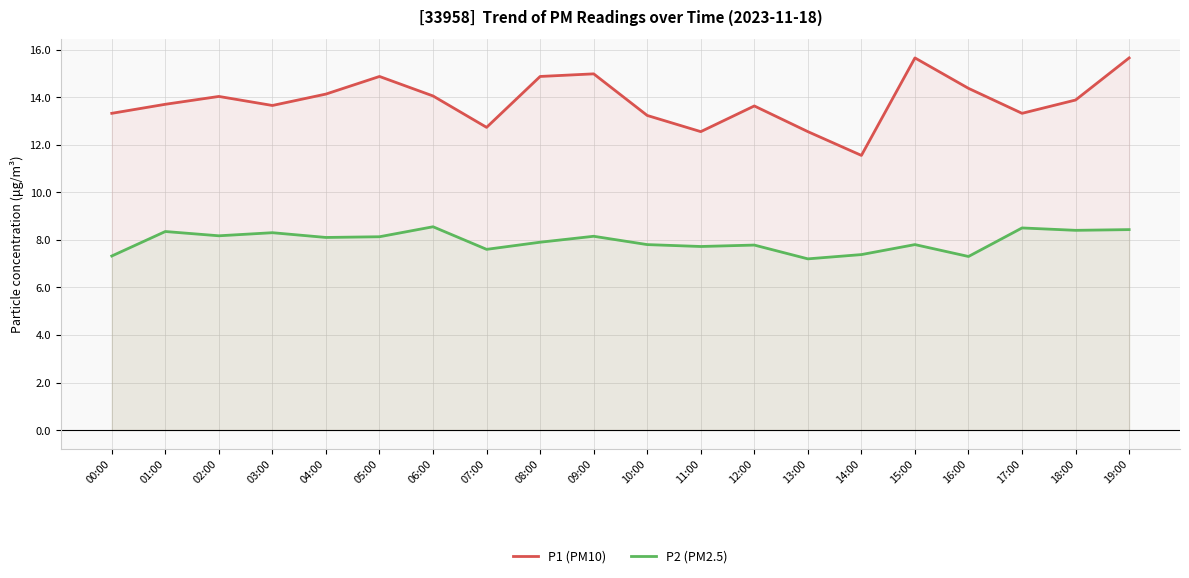

True or false: P1 (PM10) and P2 (PM2.5) cross at least once.

False